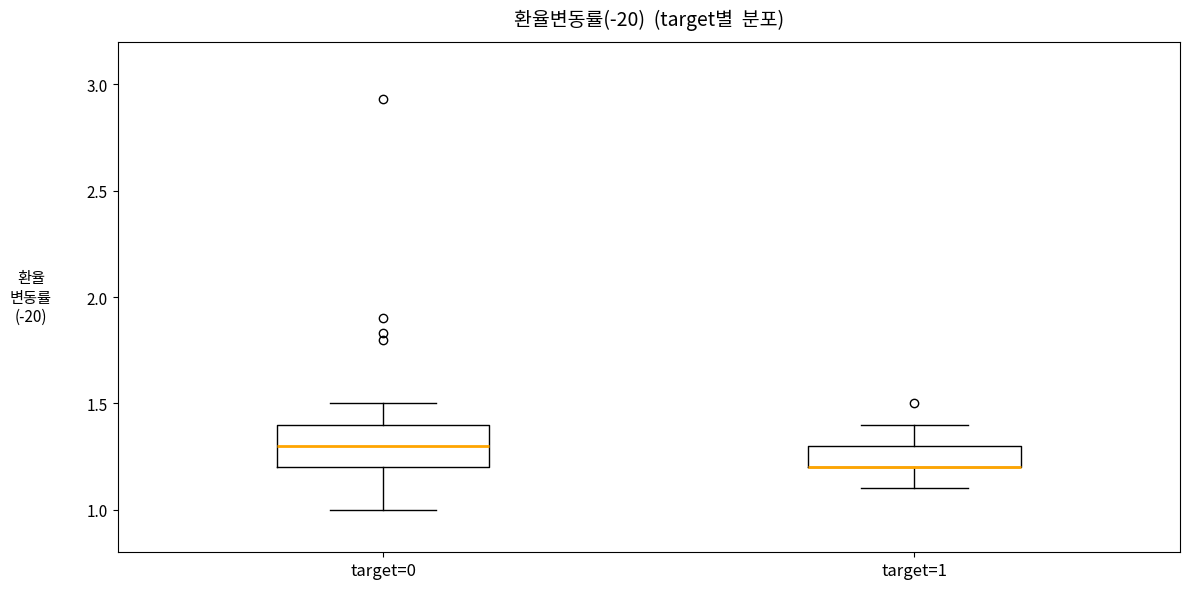

Reading left to right, read every box against the y-axis: the position of its median line, the range the box covers, and the ends of its whiskers. The values are not printed on the chart, so give them approximately, as read against the axis.

target=0: median 1.3, box 1.2 to 1.4, whiskers 1.0 to 1.5
target=1: median 1.2 (drawn on the box's lower edge), box 1.2 to 1.3, whiskers 1.1 to 1.4